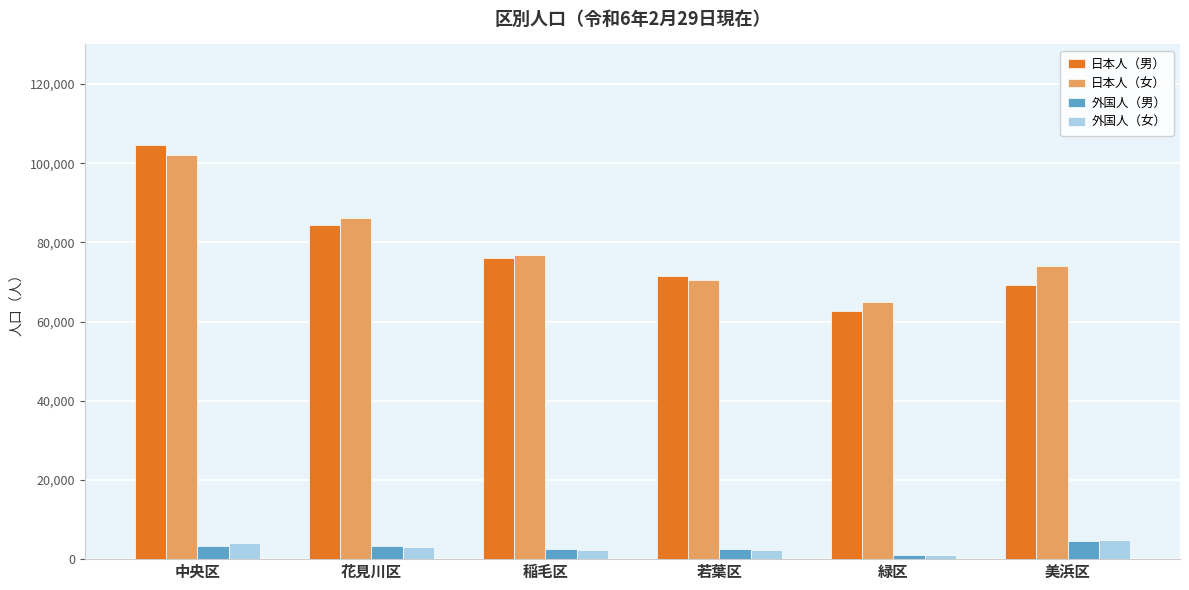

Is the value of 外国人（女） at 美浜区 greater than the value of 日本人（女） at 若葉区?

No